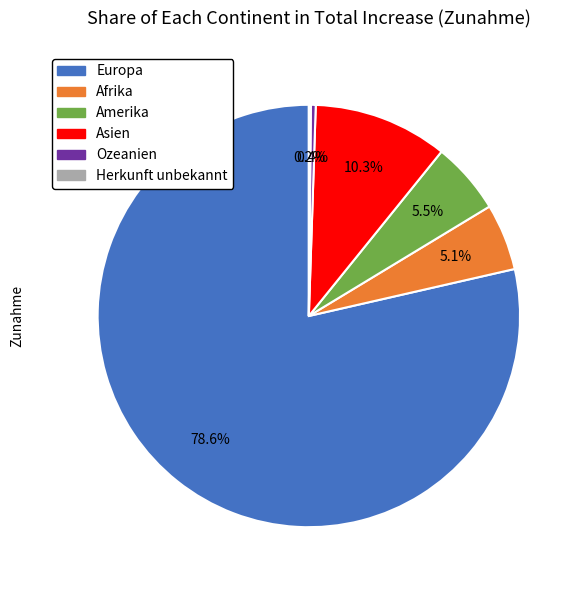

Which has a higher value, Ozeanien or Europa?

Europa